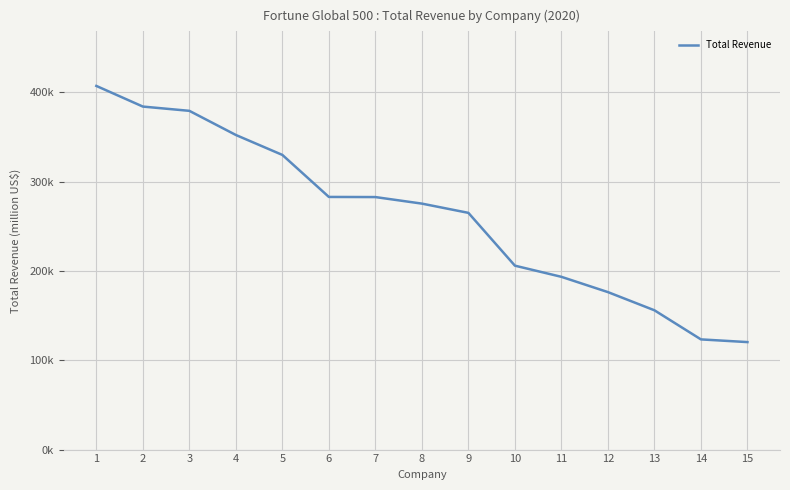

What is the sum of the values at 1 and 6?

689769